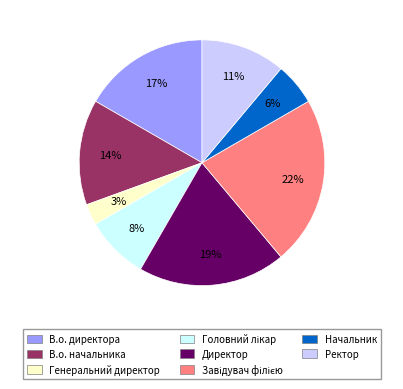

What is the smallest slice in the pie chart?

Генеральний директор